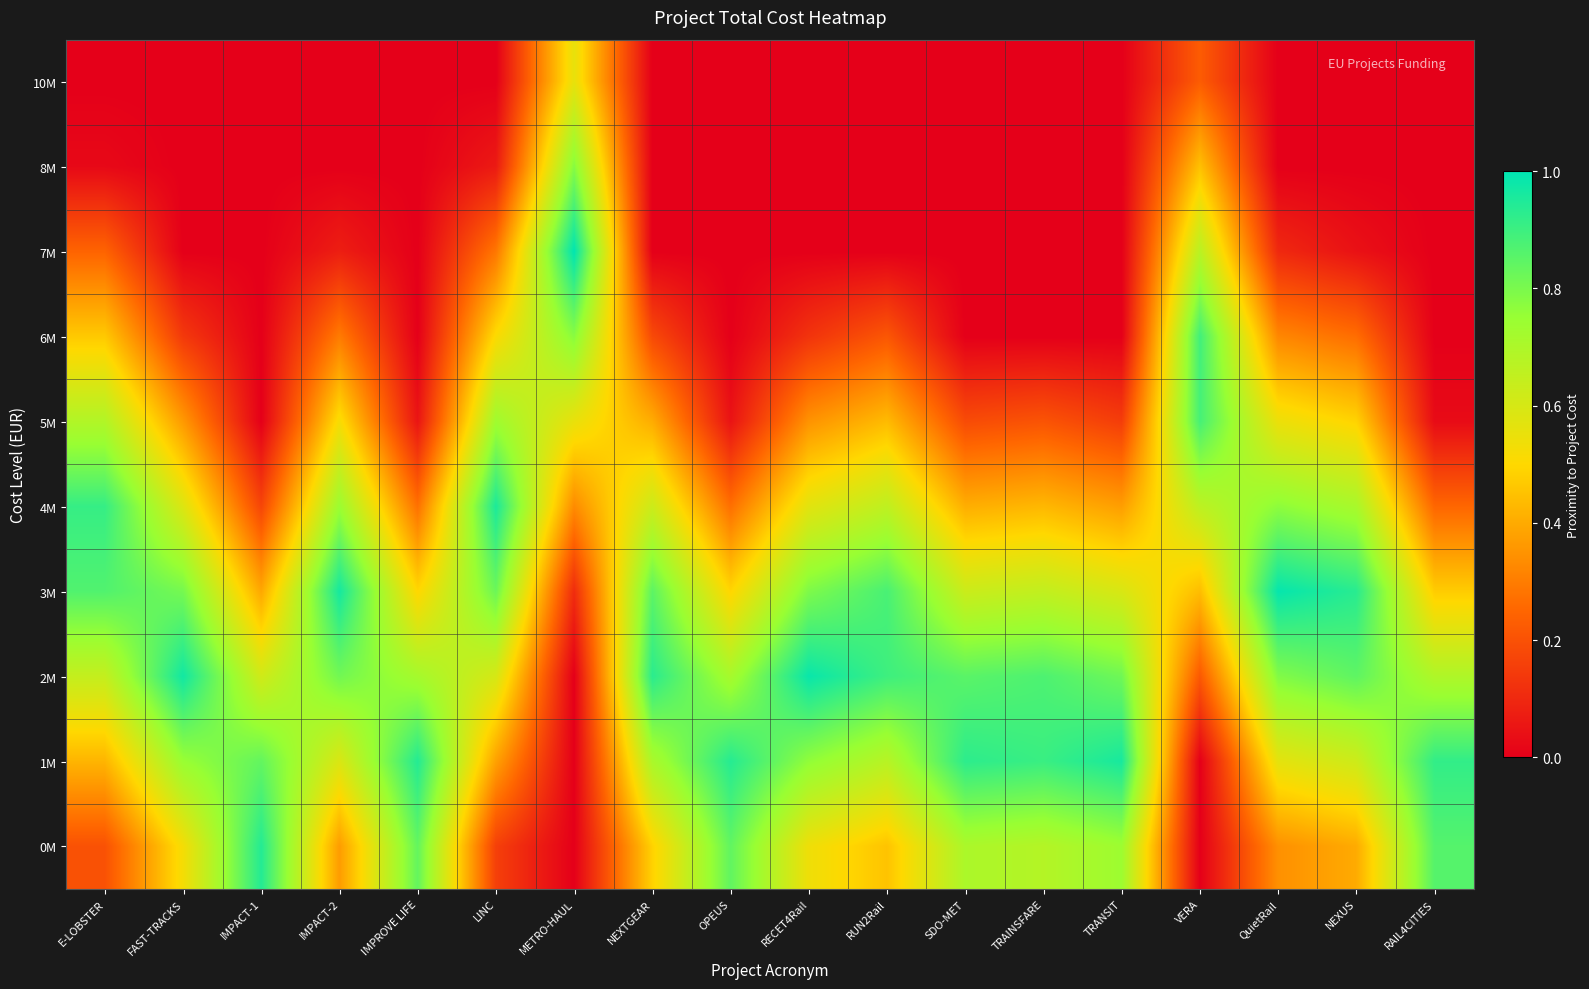

Which has a higher value, LINC or RAIL4CITIES?

LINC